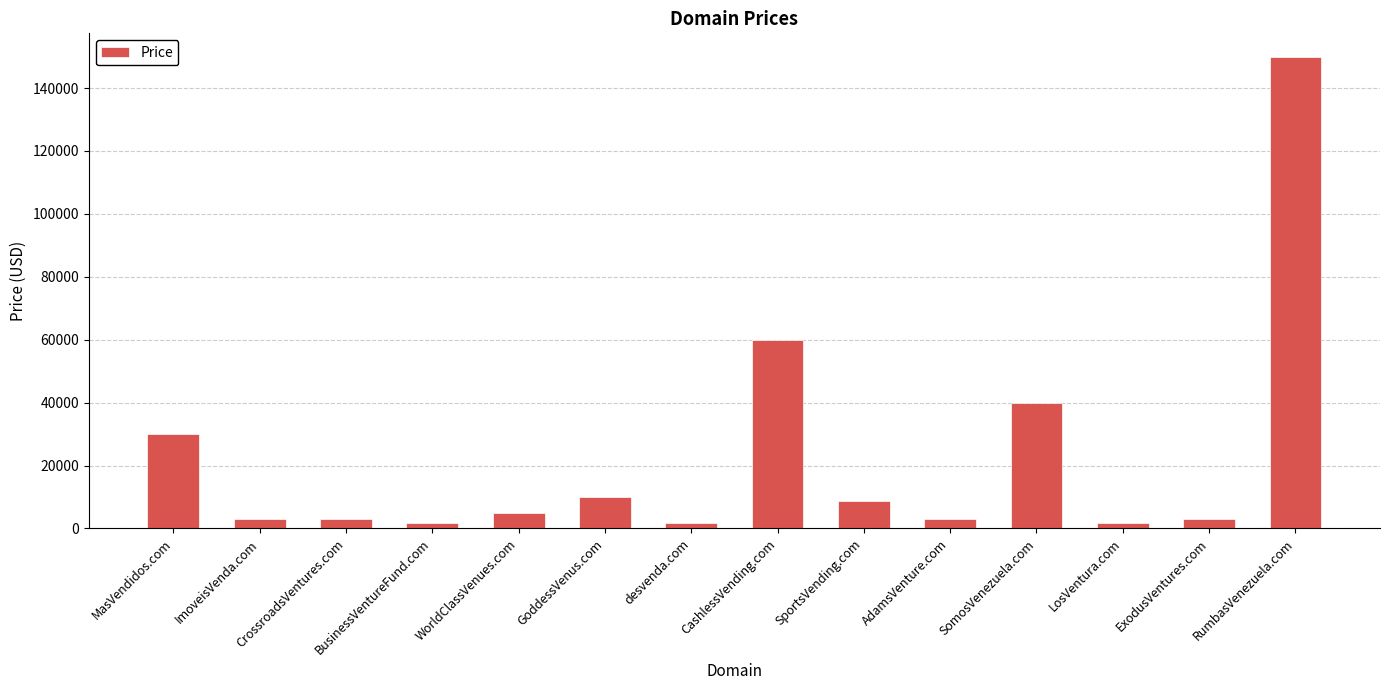

Are the bars grouped side by side (vs. stacked)?

No